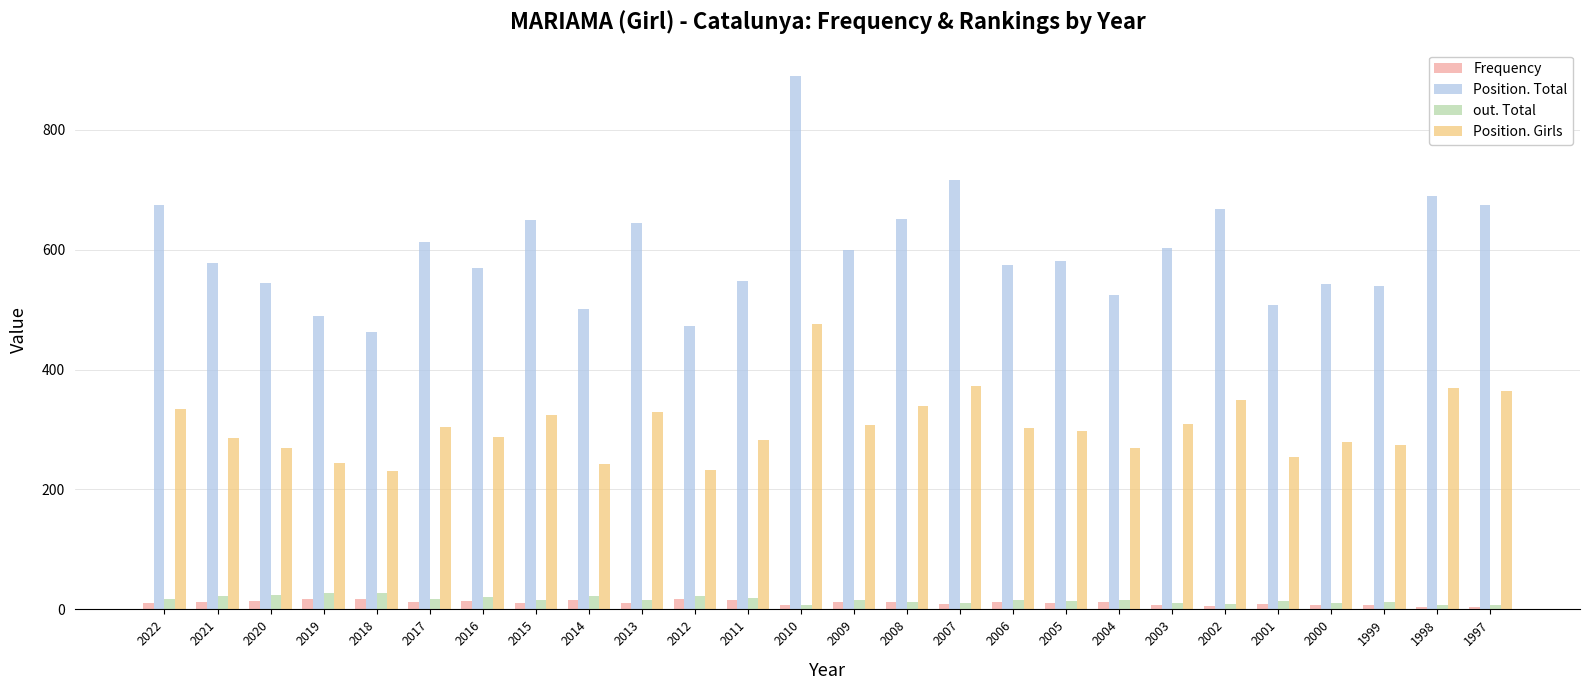

Which category has the highest value in the Position. Girls series?

2010